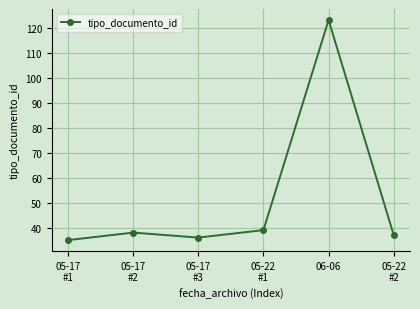

Is this an area chart (filled region under the line)?

No